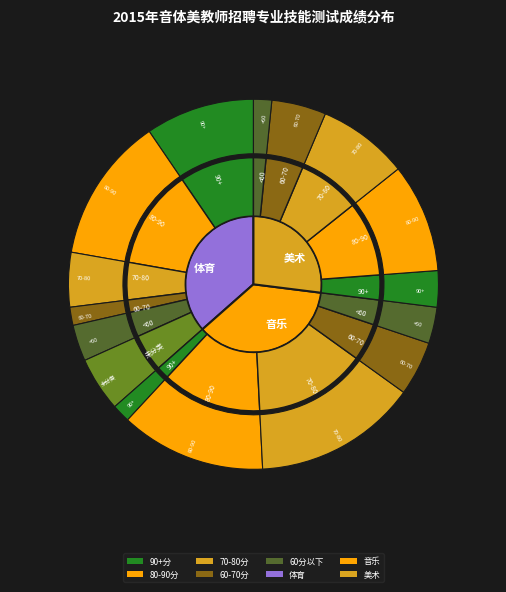

What percentage is NOT represented by 美术?

73.0%